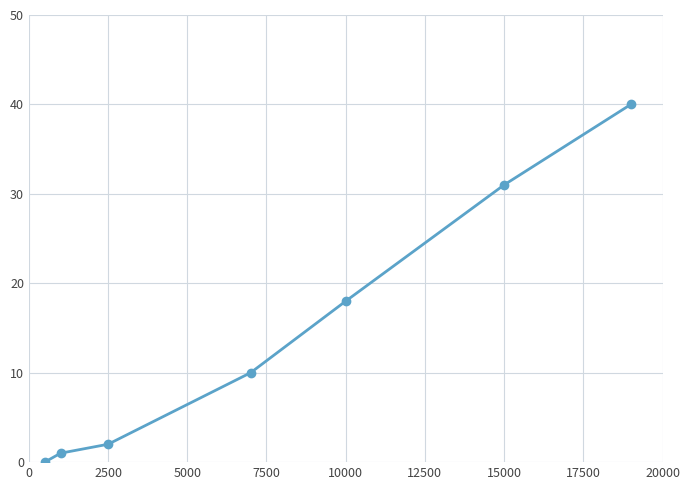

What is the value of the 4th point from the left?

10